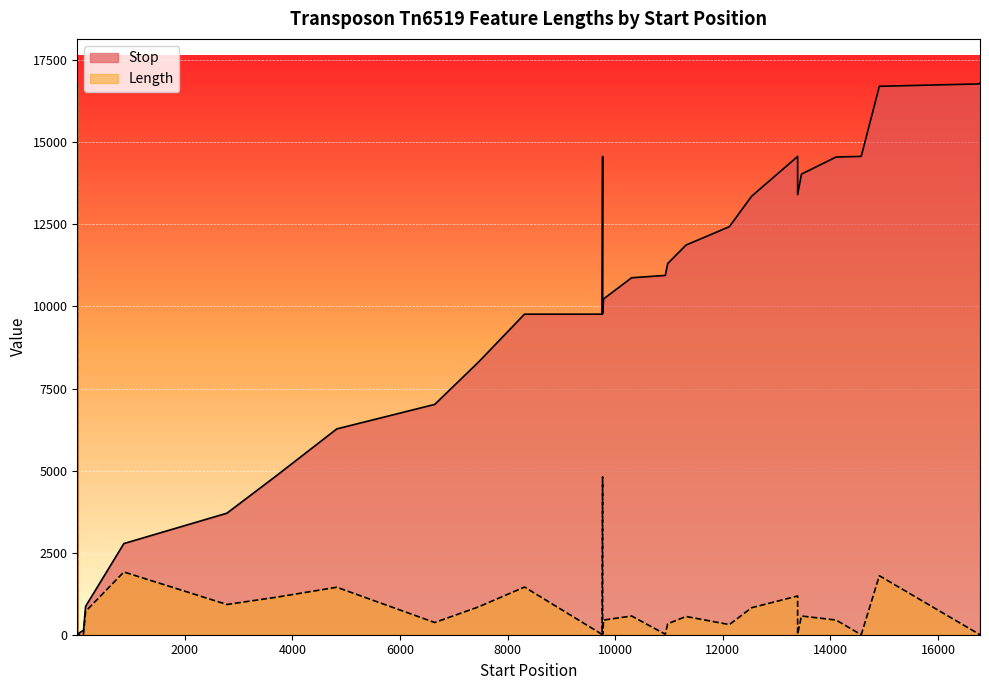

How many interior local peaks does the Length series have?

9